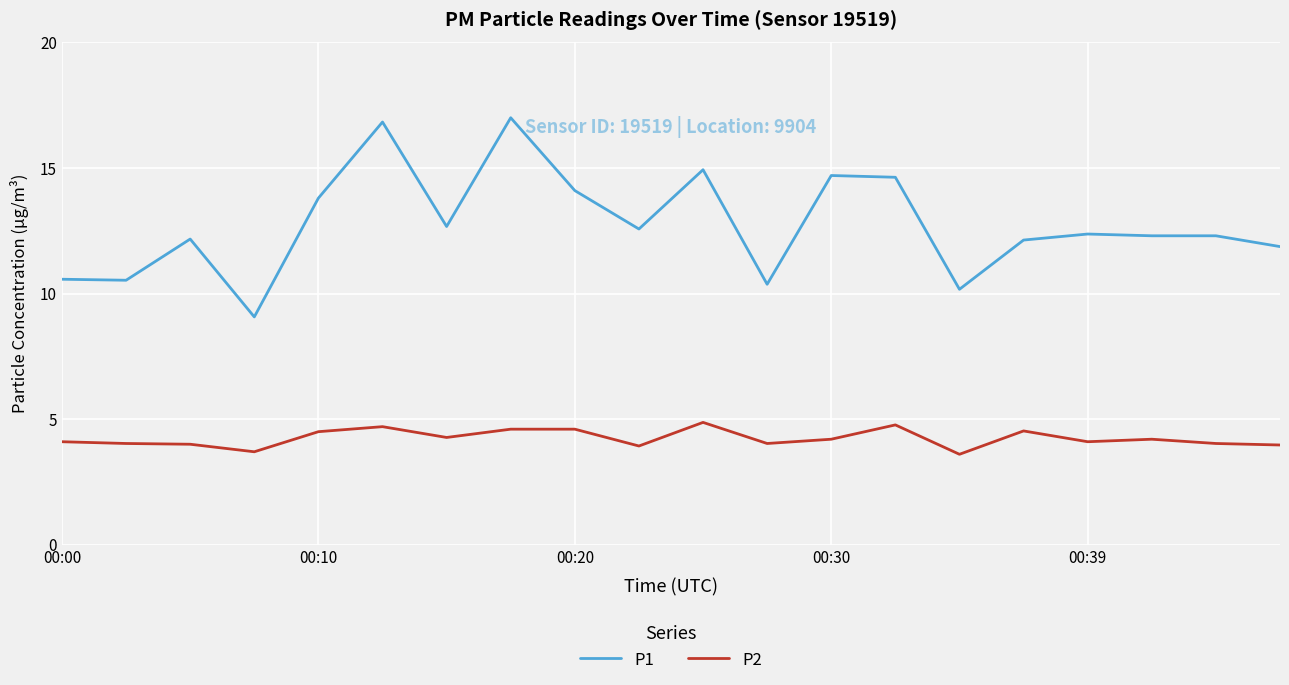

How many lines are shown in the chart?

2